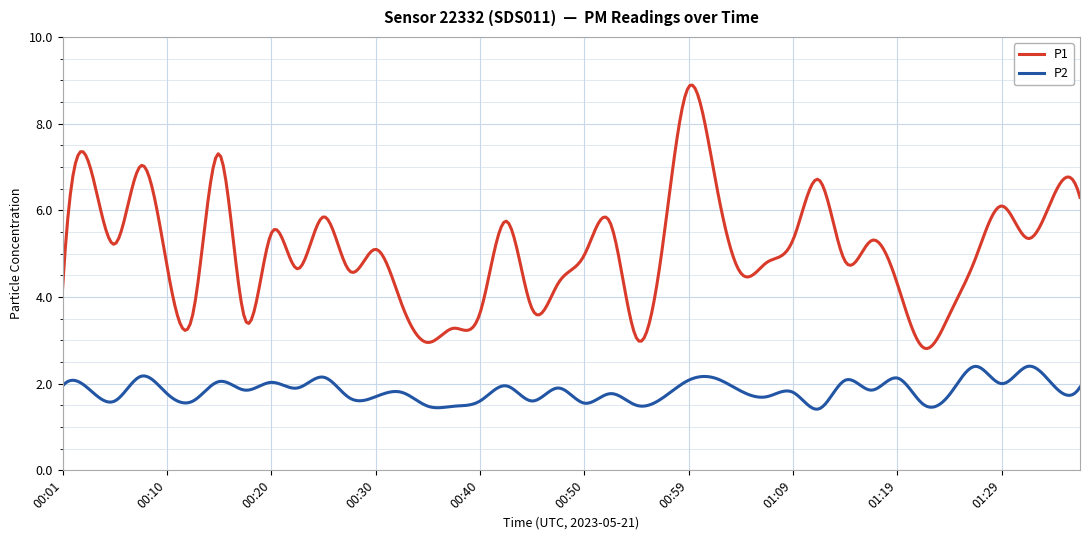

Which series has the widest spread of values?

P1